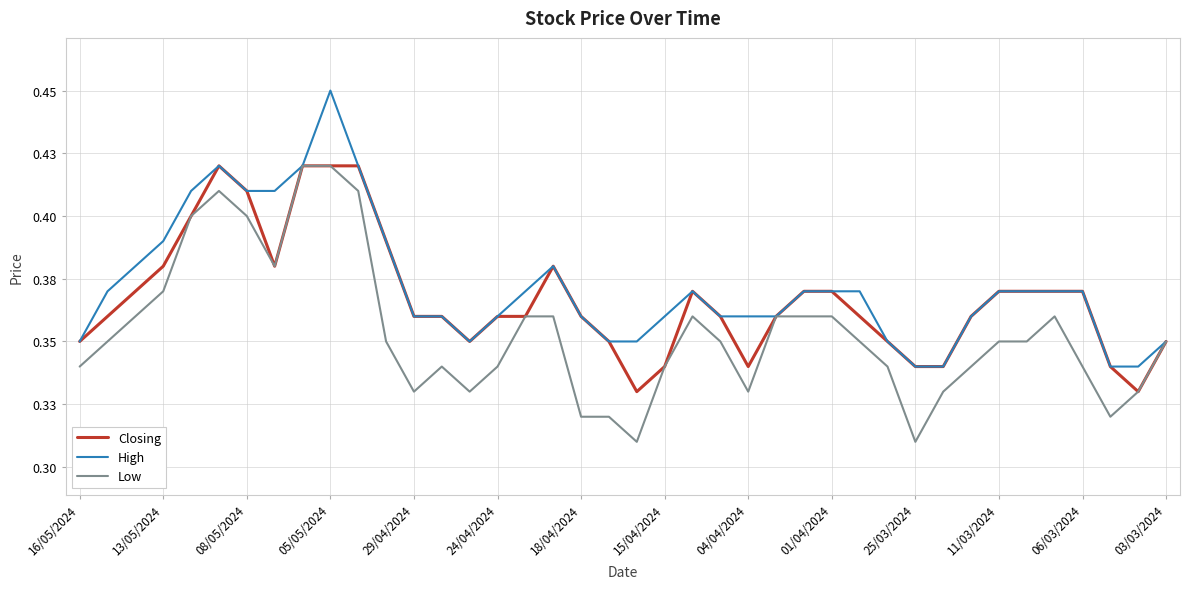

Is this an area chart (filled region under the line)?

No